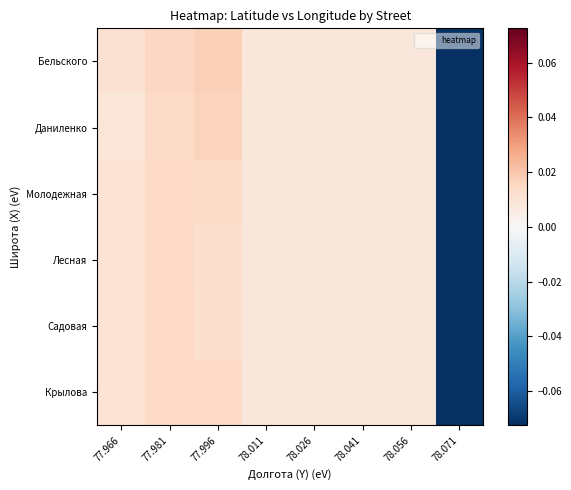

Reading left to right, extract all data points from this chart.

Бельского: 77.966=0.0	77.981=0.0	77.996=0.0	78.011=0.0	78.026=0.0	78.041=0.0	78.056=0.0	78.071=-0.1
Даниленко: 77.966=0.0	77.981=0.0	77.996=0.0	78.011=0.0	78.026=0.0	78.041=0.0	78.056=0.0	78.071=-0.1
Молодежная: 77.966=0.0	77.981=0.0	77.996=0.0	78.011=0.0	78.026=0.0	78.041=0.0	78.056=0.0	78.071=-0.1
Лесная: 77.966=0.0	77.981=0.0	77.996=0.0	78.011=0.0	78.026=0.0	78.041=0.0	78.056=0.0	78.071=-0.1
Садовая: 77.966=0.0	77.981=0.0	77.996=0.0	78.011=0.0	78.026=0.0	78.041=0.0	78.056=0.0	78.071=-0.1
Крылова: 77.966=0.0	77.981=0.0	77.996=0.0	78.011=0.0	78.026=0.0	78.041=0.0	78.056=0.0	78.071=-0.1